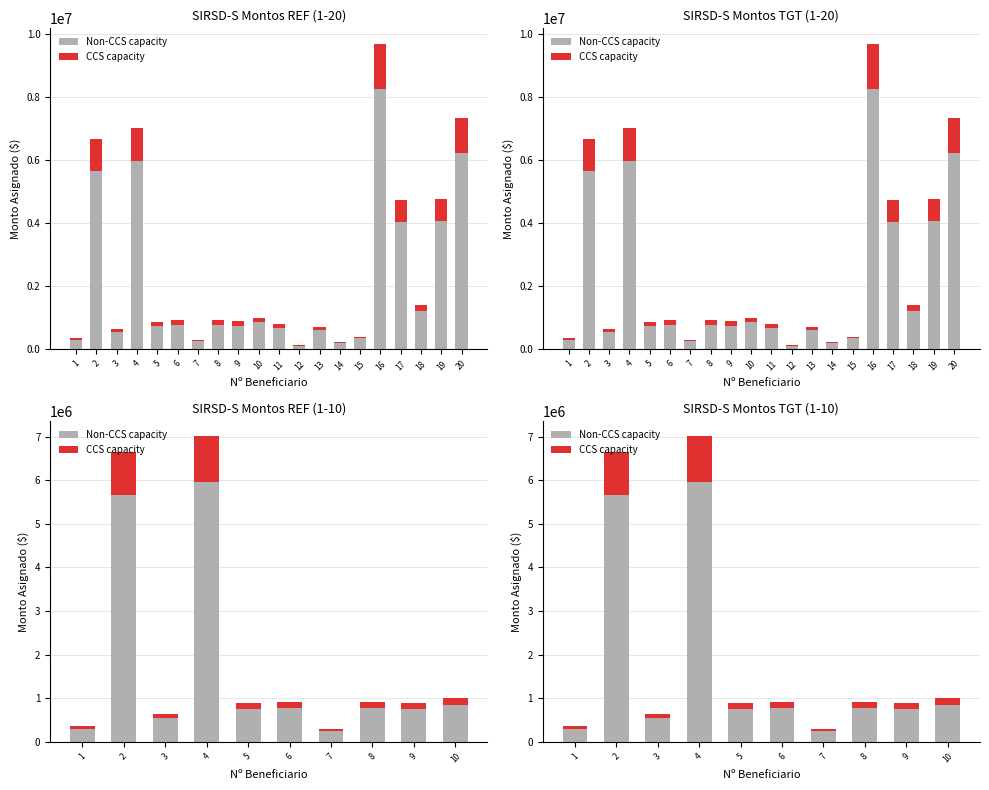

Between 5 and 7, which is larger?

5